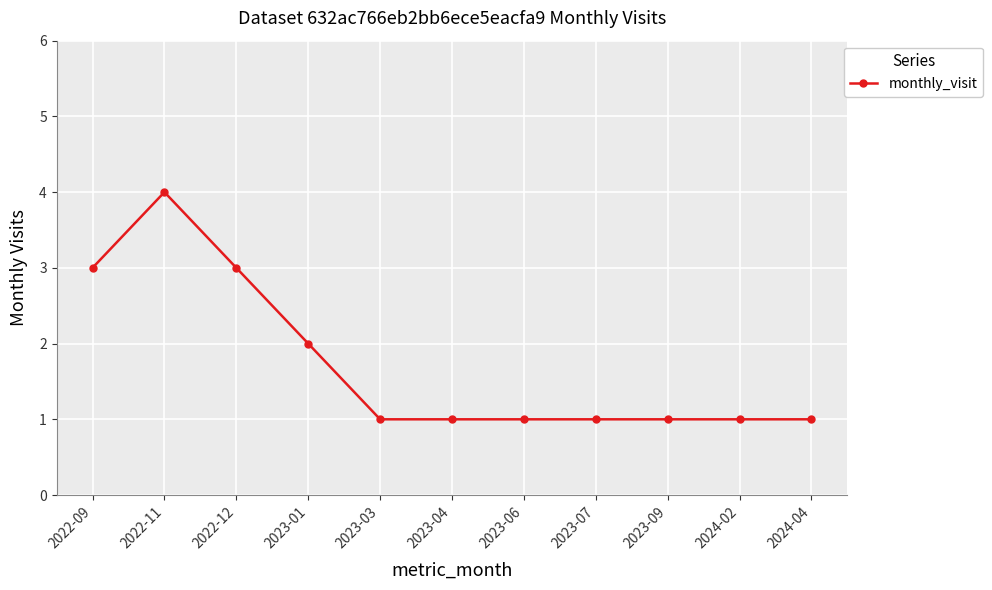

What is the difference between the second highest and minimum values?

2